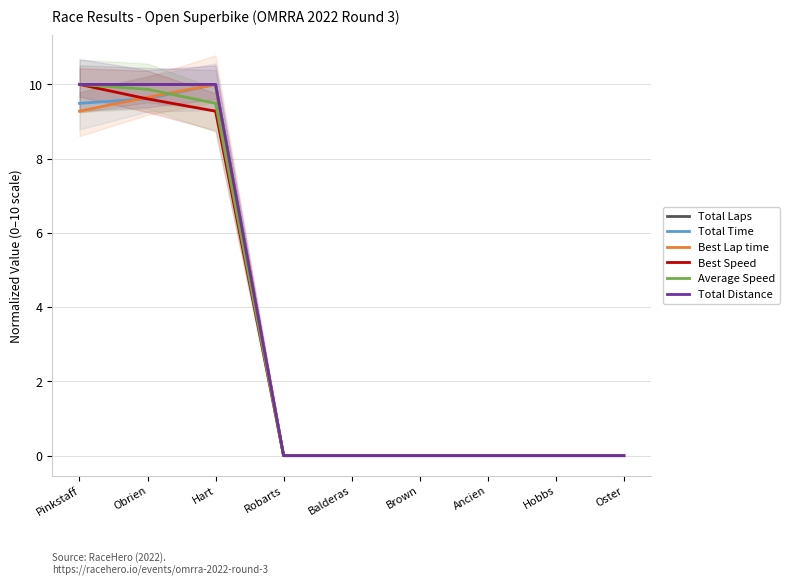

What is the average value of the Best Speed series?

3.2